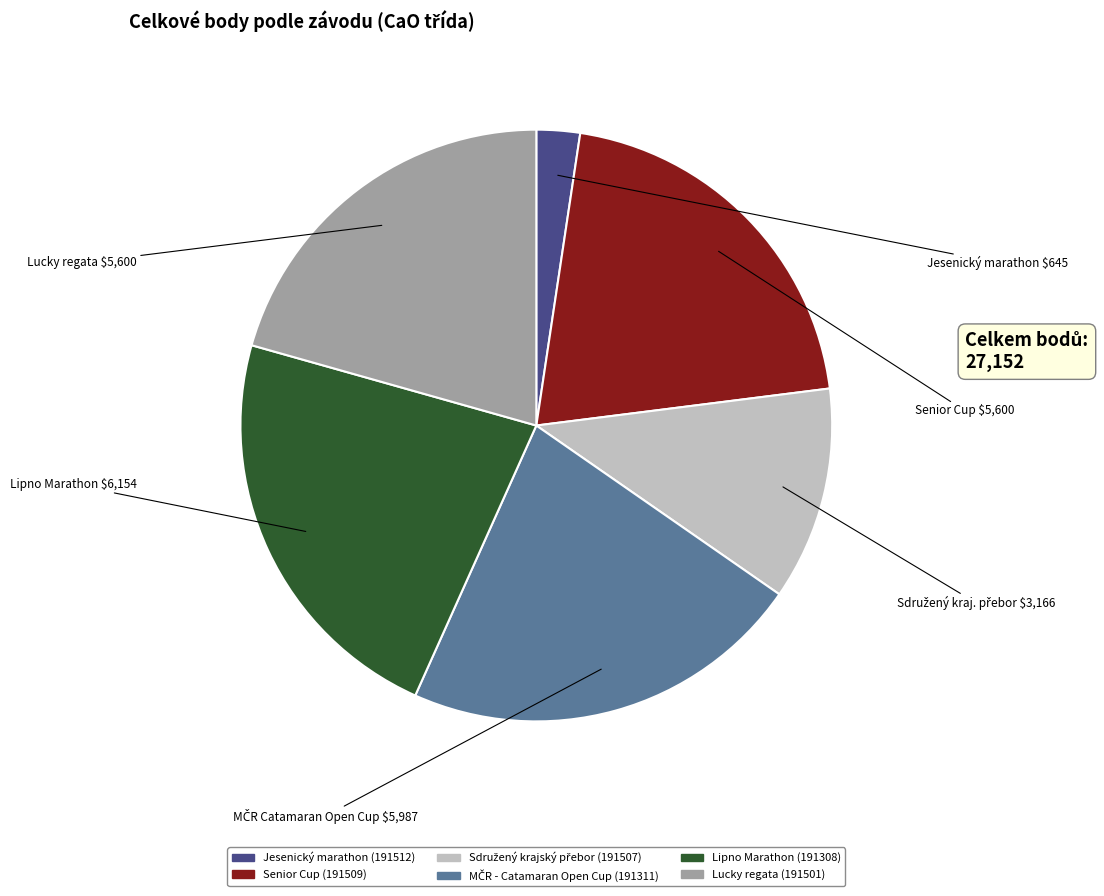

Is there a majority slice in this chart?

No